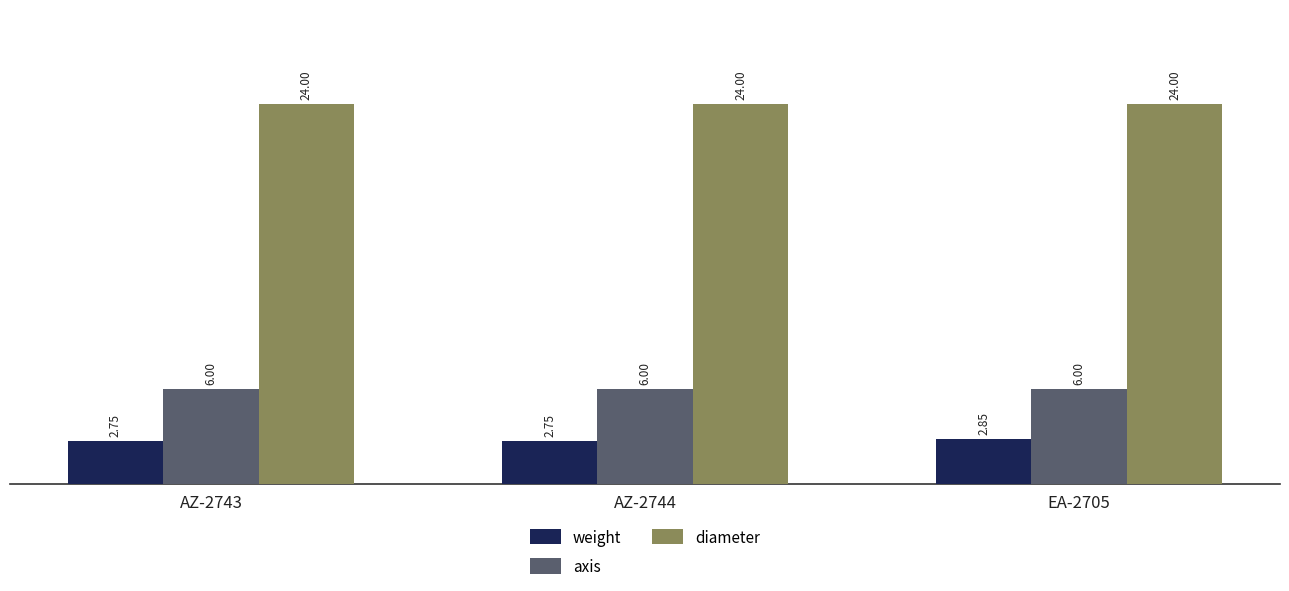

Which series has the widest spread of values?

weight